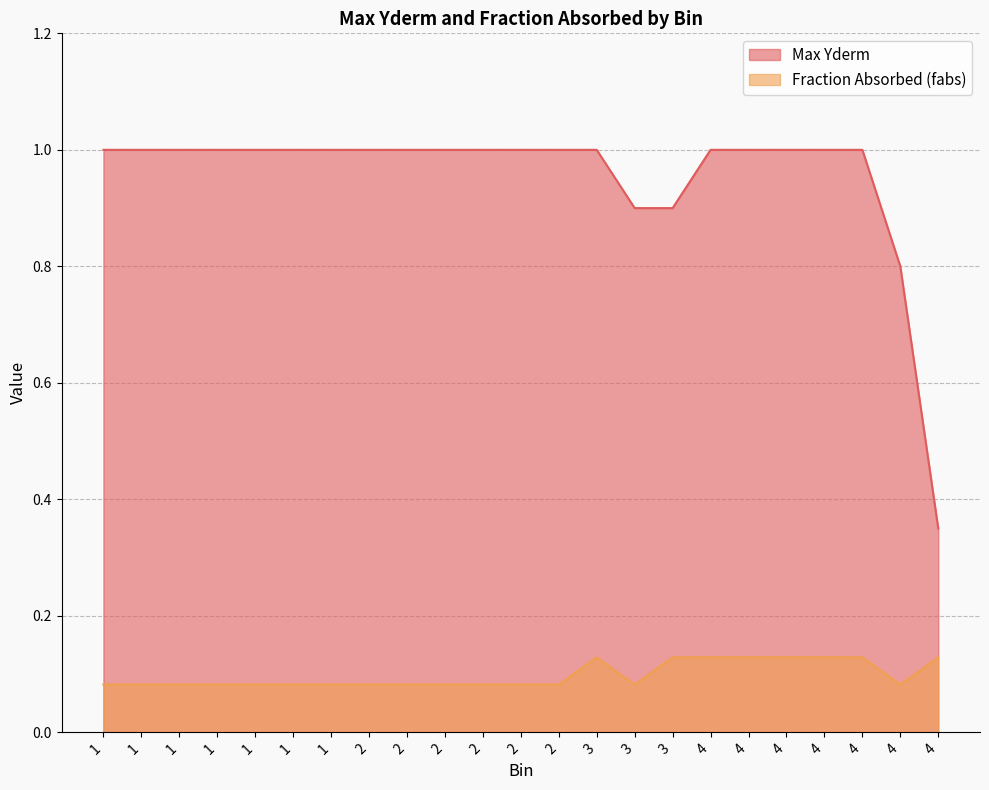

Rank the series by their maximum value, from highest to lowest.

Max Yderm, Fraction Absorbed (fabs)